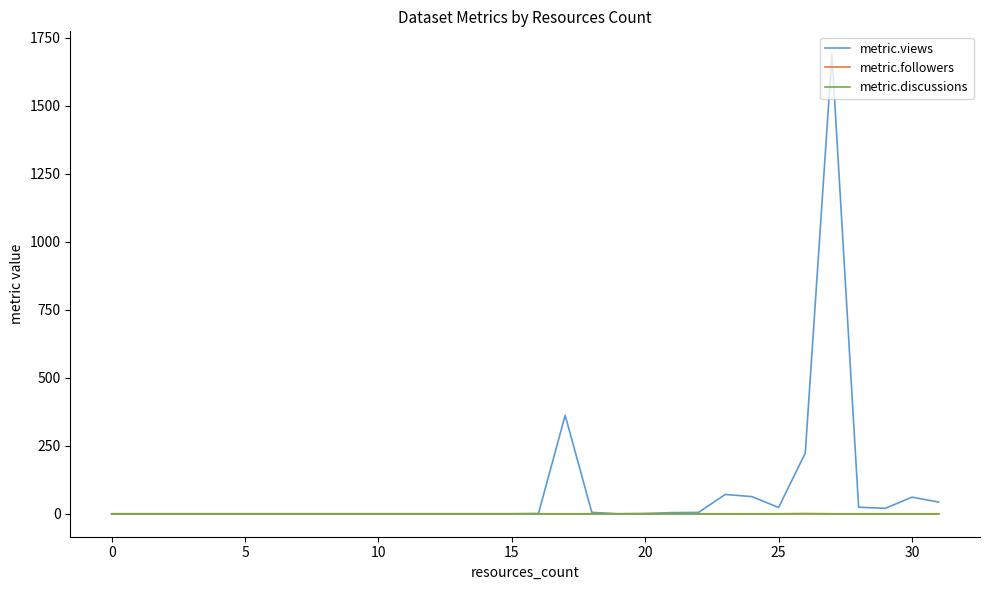

How many distinct data groups are displayed?

3